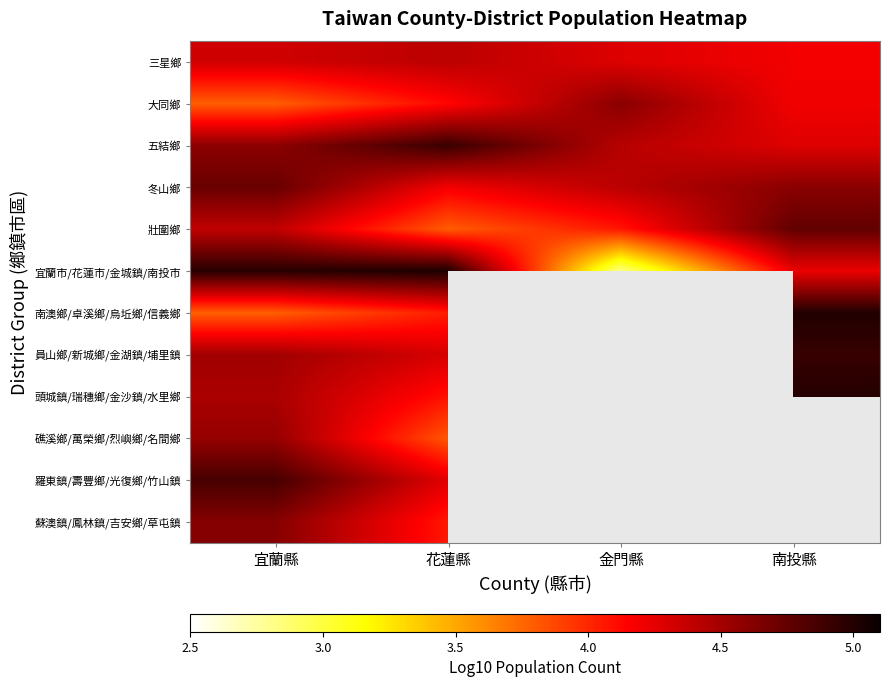

True or false: 三星鄉 has a value of 4.3 at 宜蘭縣.

True